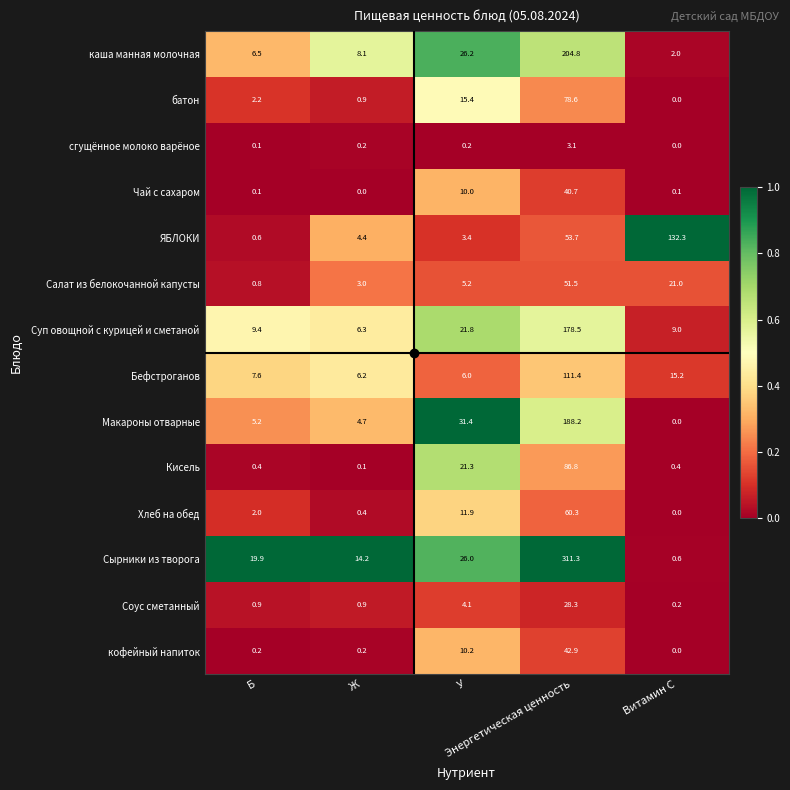

Which series has the largest range (max minus min)?

Сырники из творога